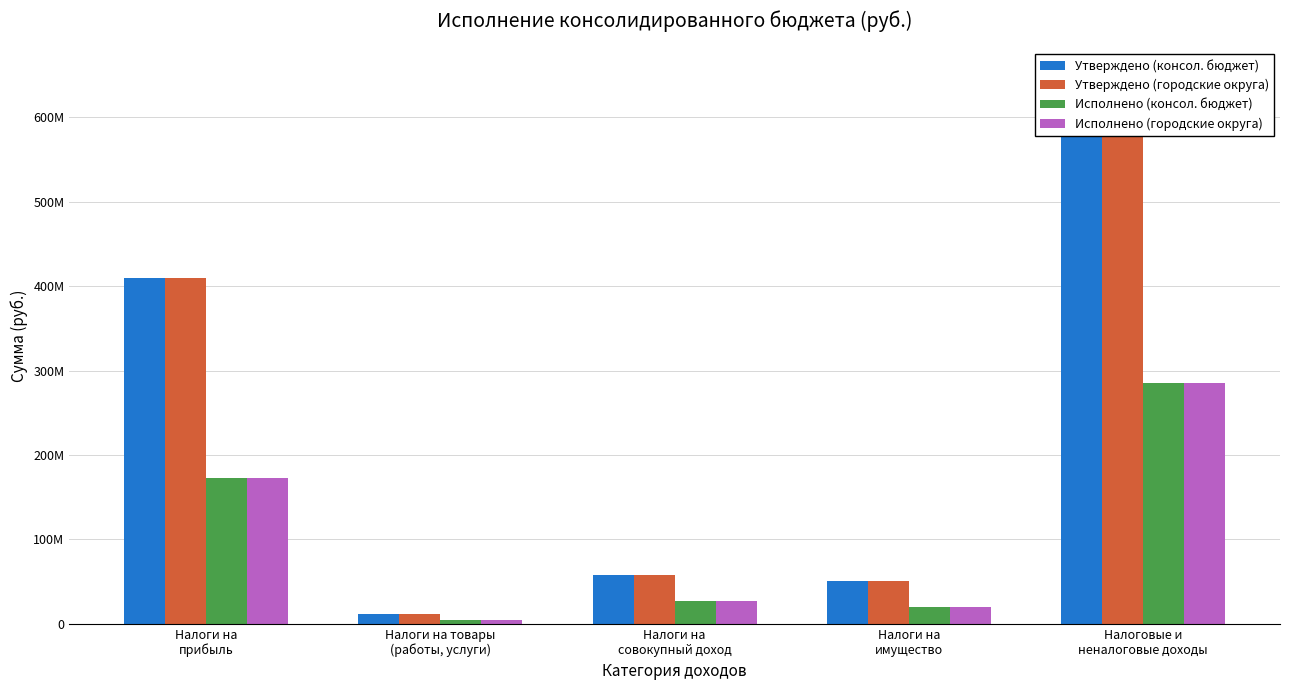

Which has a higher value, Налоги на
имущество or Налоговые и
неналоговые доходы?

Налоговые и
неналоговые доходы